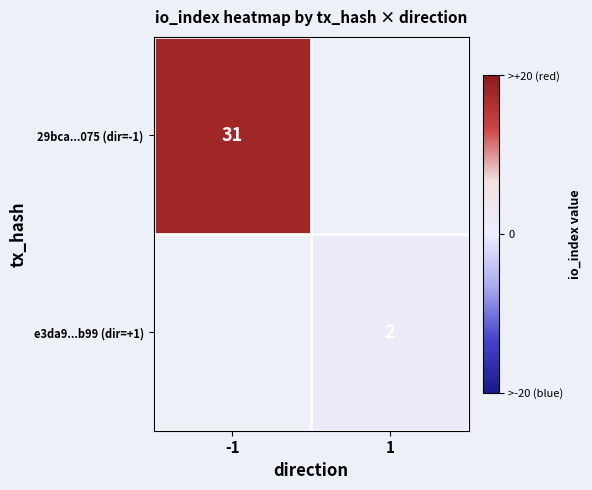

How many data points does each series have?

2